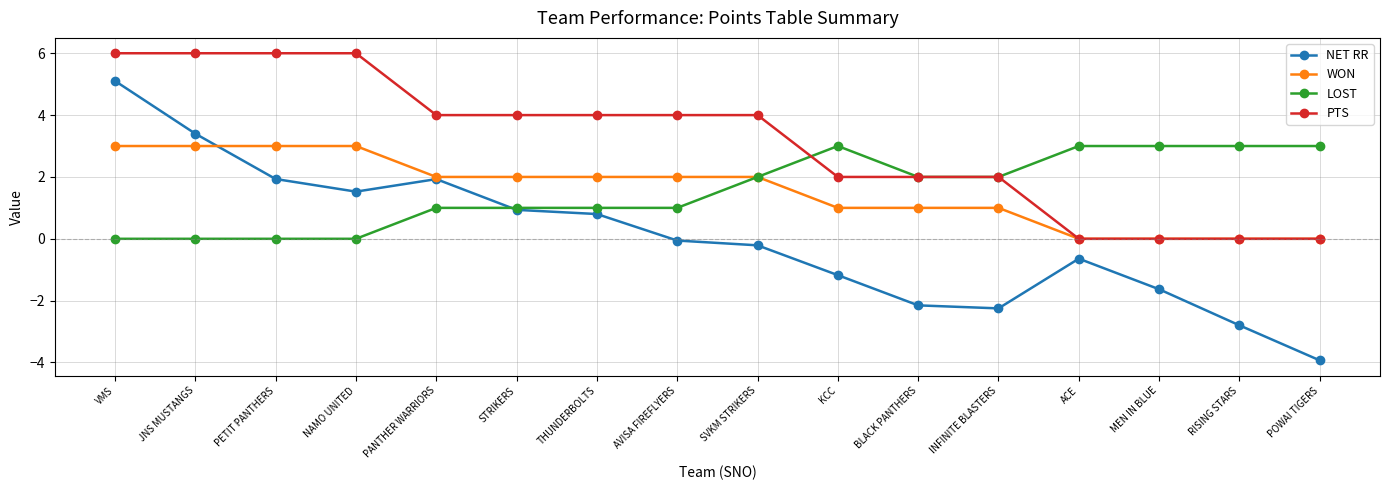

Count the number of data series in this chart.

4